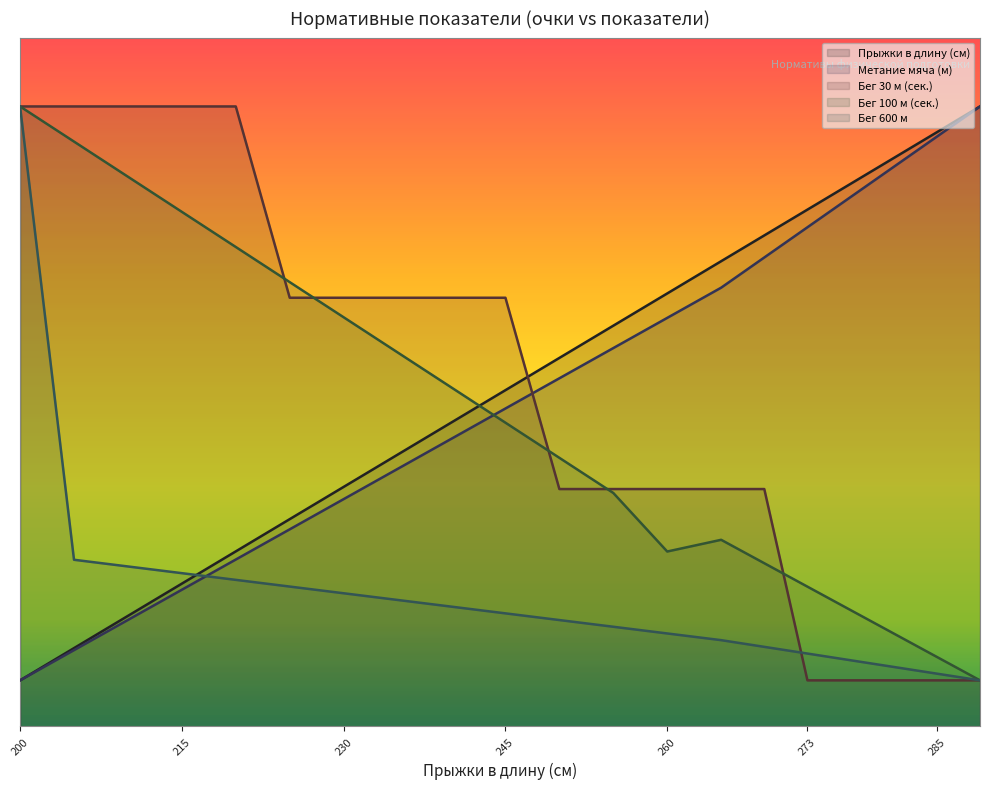

What is the approximate value of Бег 600 м at 265?

3.8